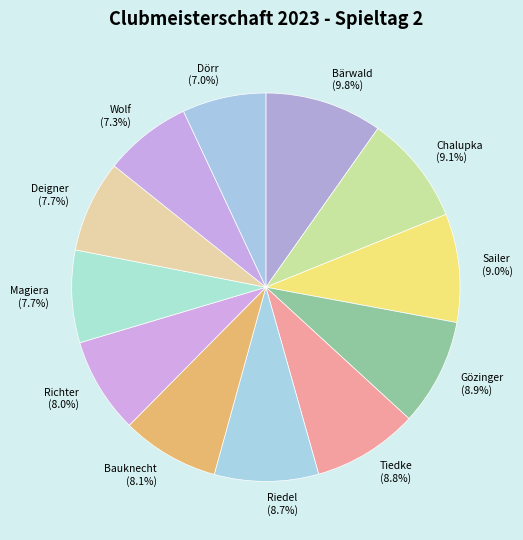

To the nearest percent, what is the difference between the Bauknecht and Riedel slice percentages?

1%